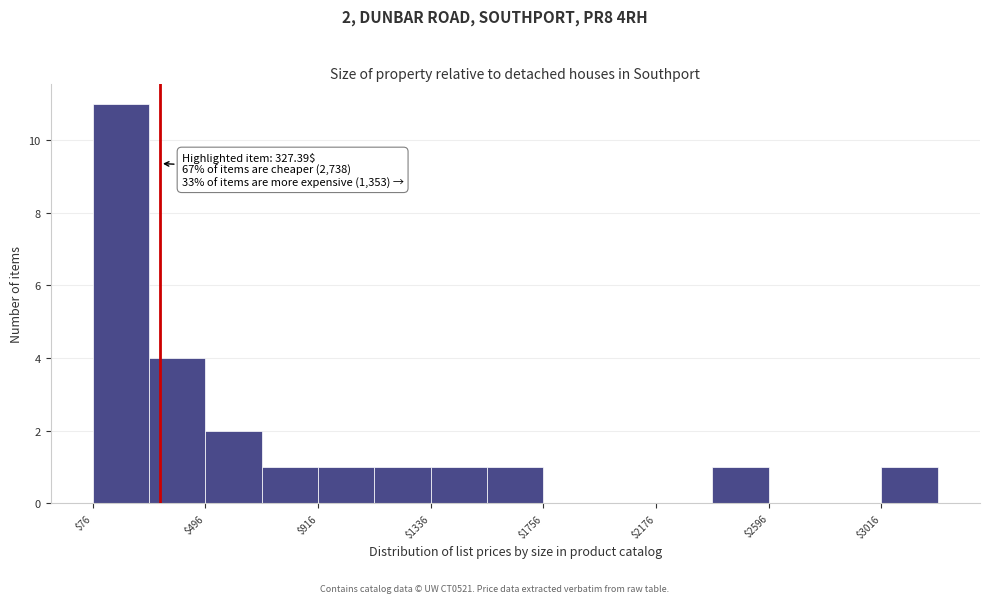

Which range on the x-axis has the tallest bar?

100 to 300